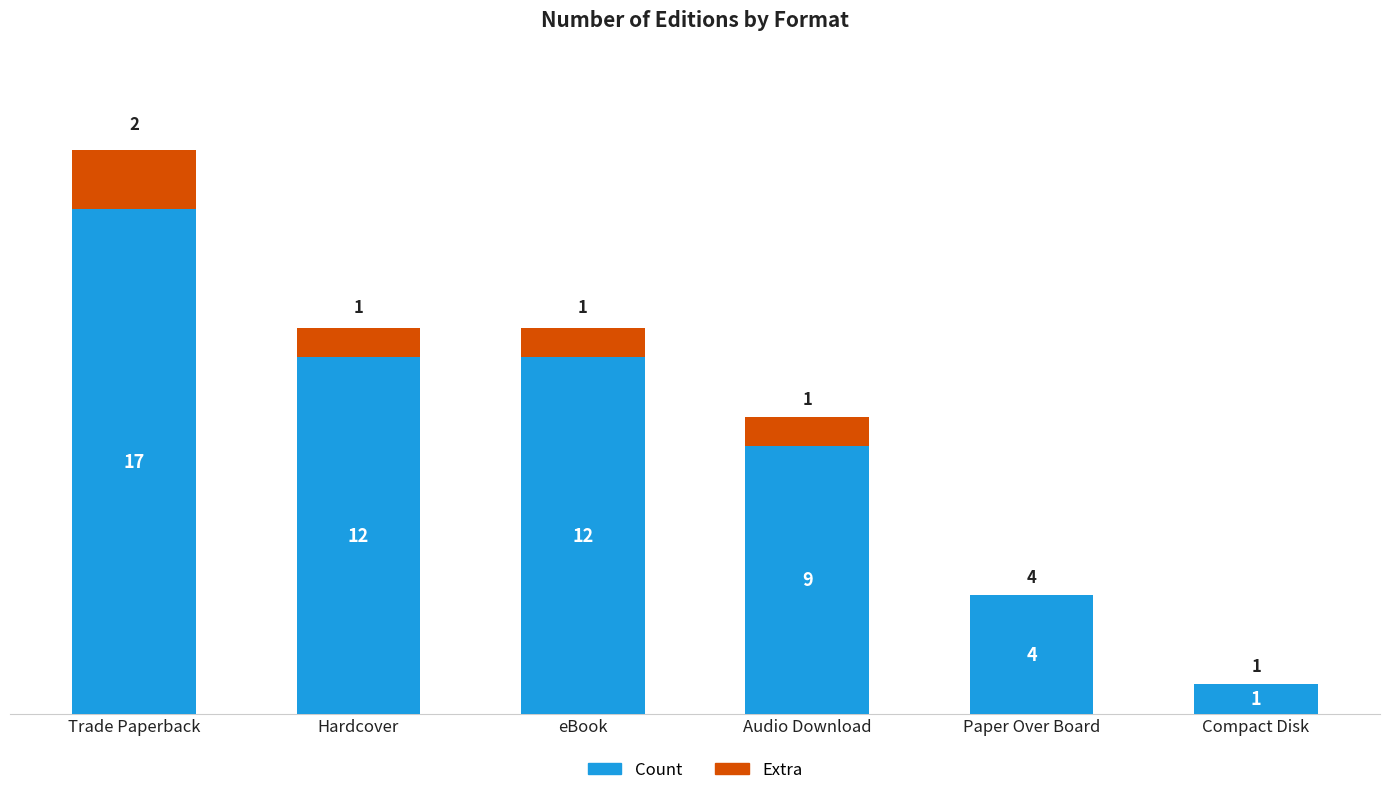

At which category is the sum across all series the highest?

Trade Paperback